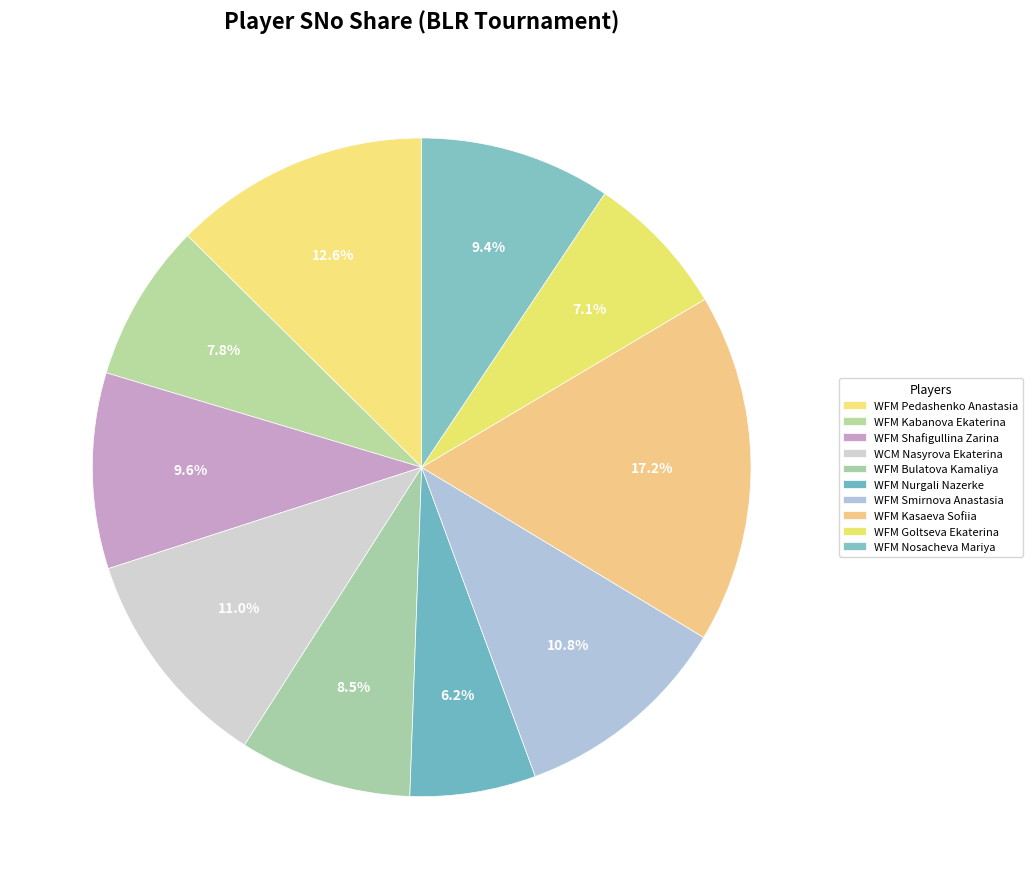

Rank the categories by value from lowest to highest.

WFM Nurgali Nazerke, WFM Goltseva Ekaterina, WFM Kabanova Ekaterina, WFM Bulatova Kamaliya, WFM Nosacheva Mariya, WFM Shafigullina Zarina, WFM Smirnova Anastasia, WCM Nasyrova Ekaterina, WFM Pedashenko Anastasia, WFM Kasaeva Sofiia